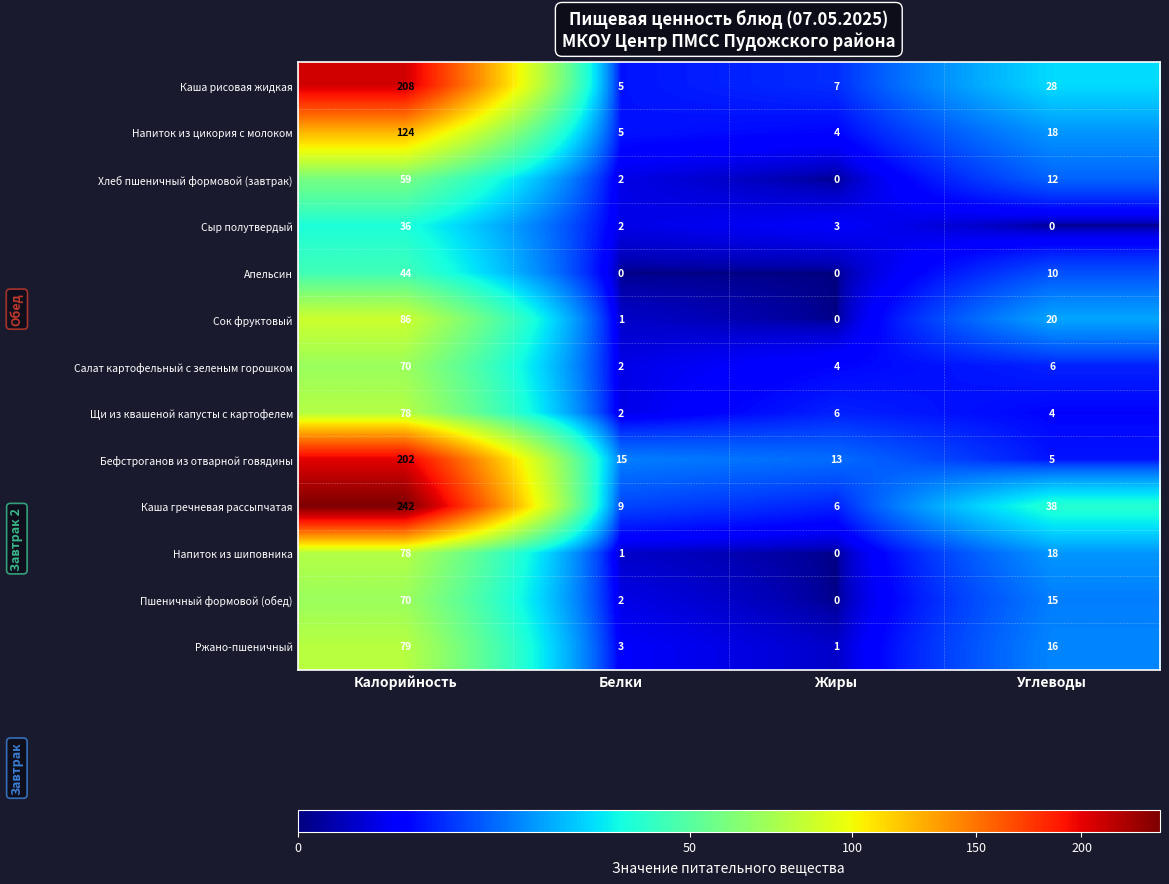

What value does the Хлеб пшеничный формовой (завтрак) series have at Калорийность?

59